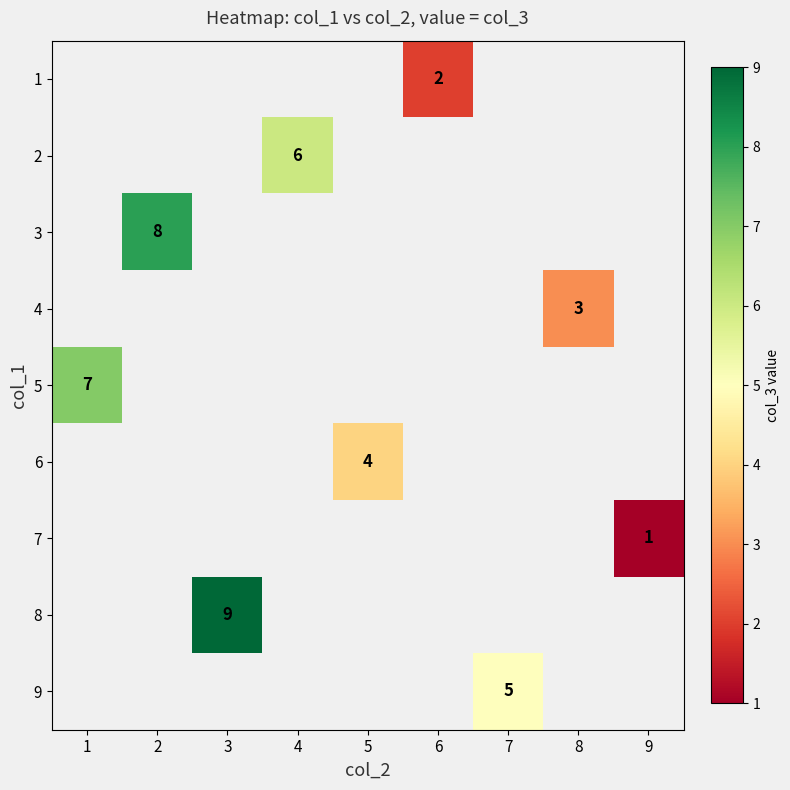

The value of 5 at 1 is 7. True or false?

True